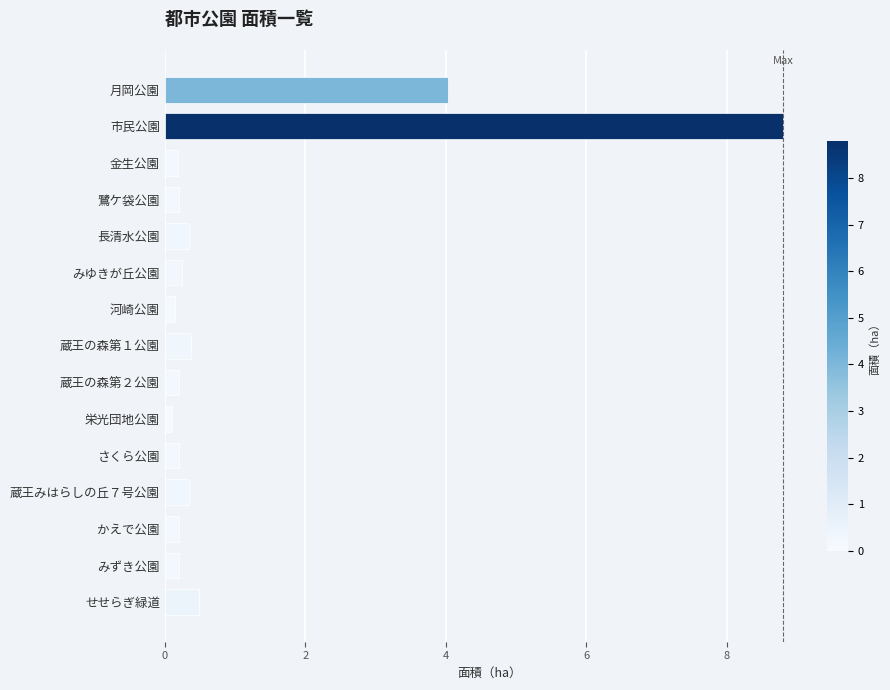

What is the difference between the maximum and minimum values?

8.7